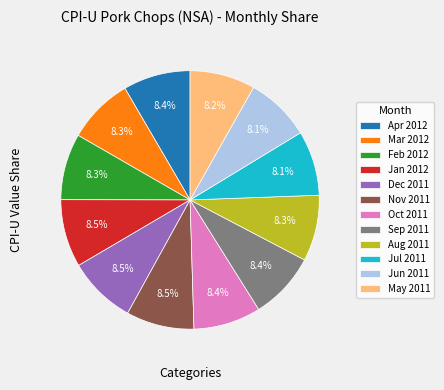

True or false: Oct 2011 accounts for 1% of the total.

False